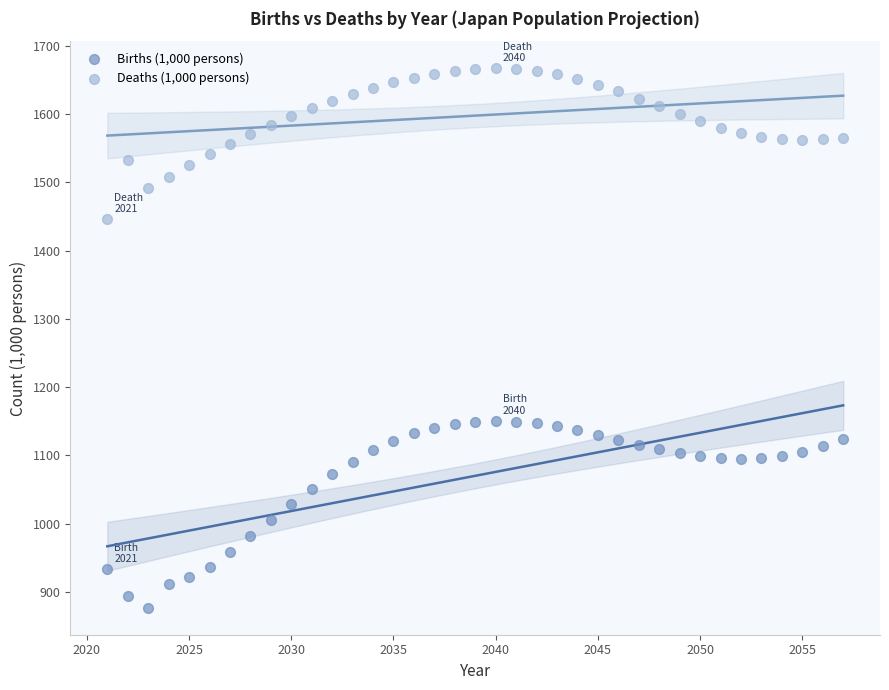

Which series contains the highest Y value?

Deaths (1,000 persons)